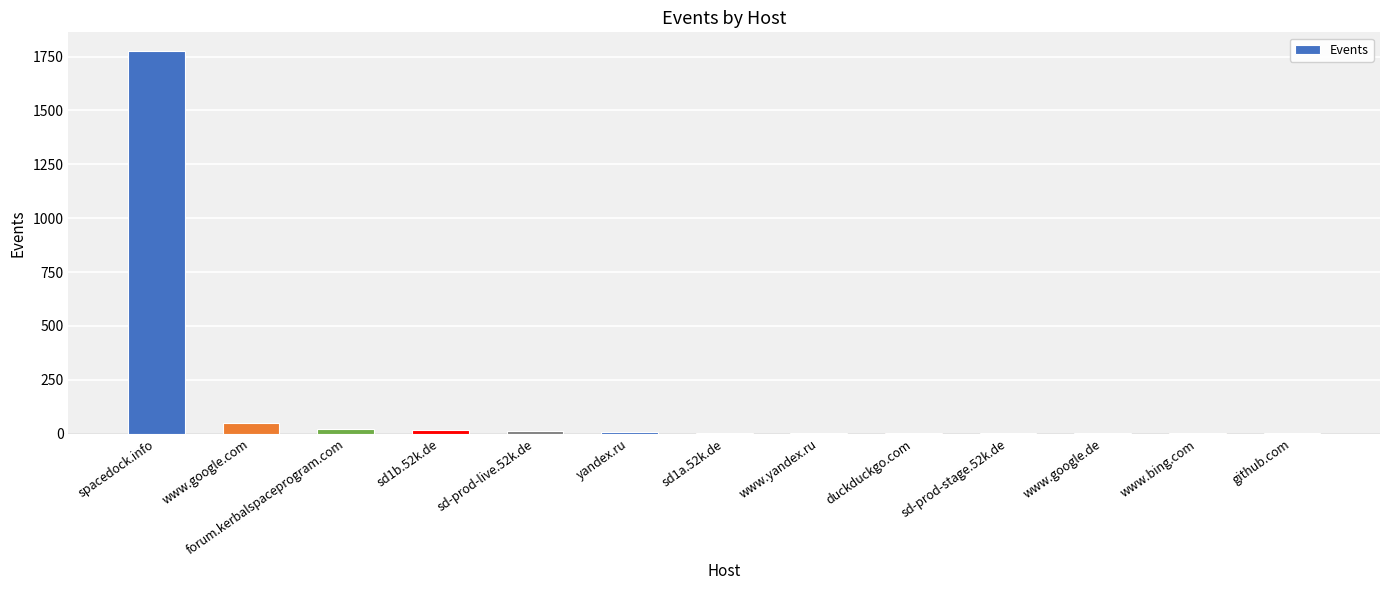

True or false: the data shows 1774 at spacedock.info.

True